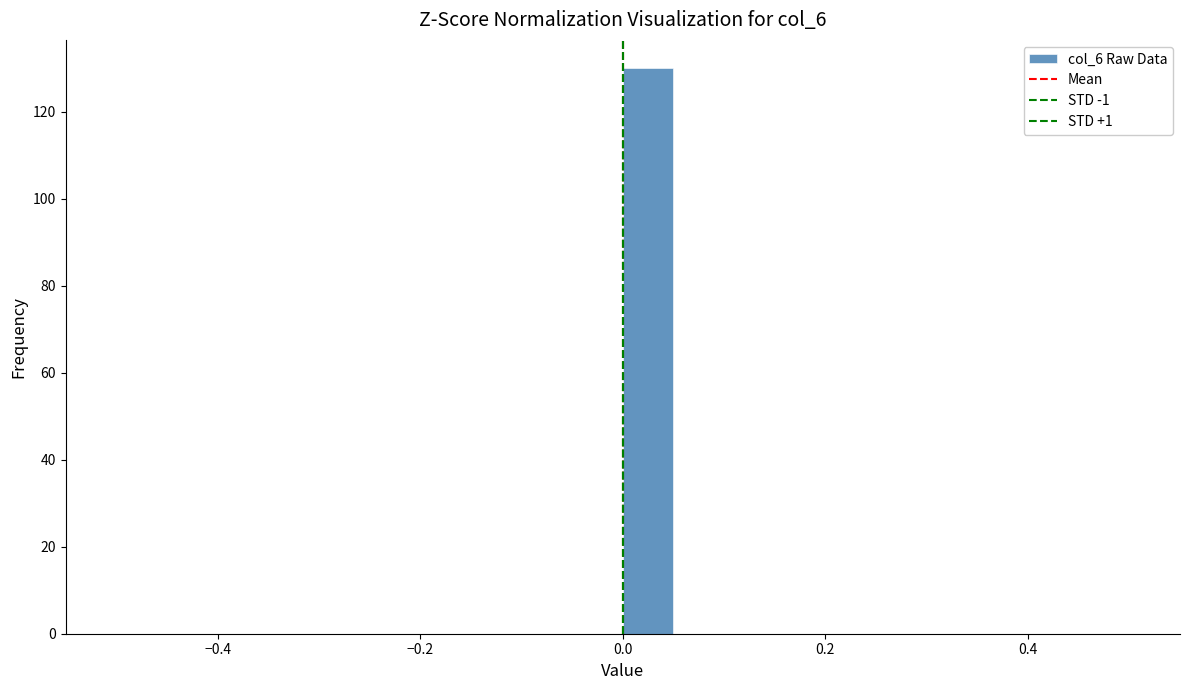

Around what value on the x-axis is the tallest bar? Give the approximate position of its centre, as read against the axis.

0.02